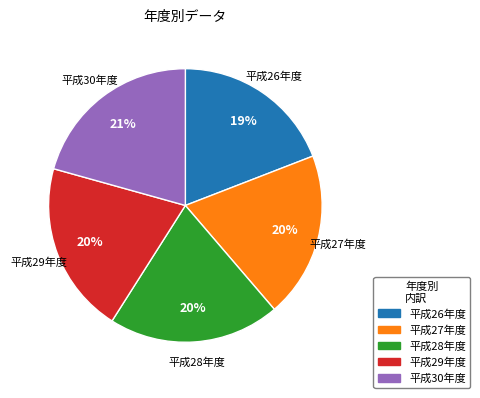

Is it true that 平成28年度 is 31% of the pie?

False